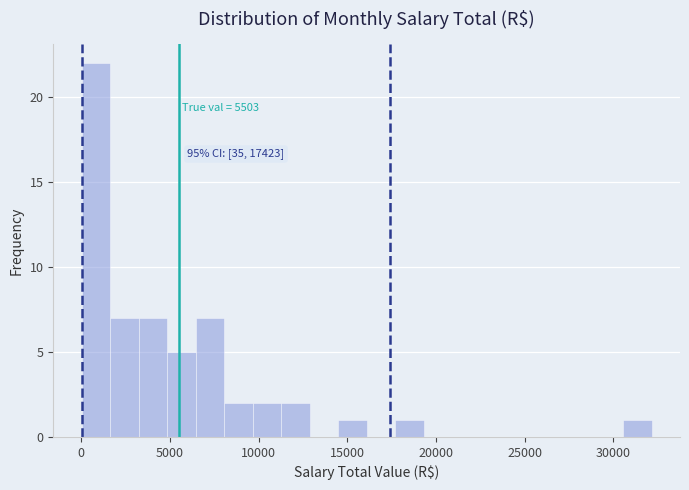

Read against the x-axis, roughly where is the centre of the tallest bar?

1000